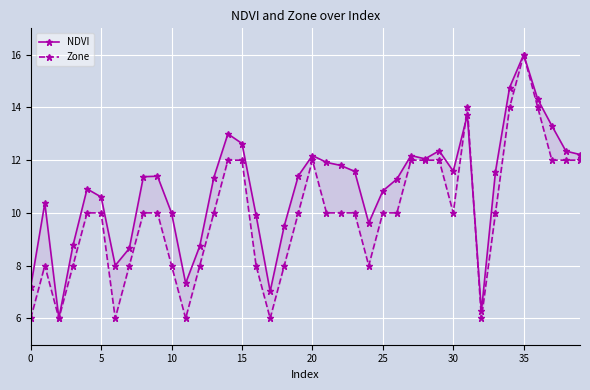

What is the total value across all series at 16?

17.9